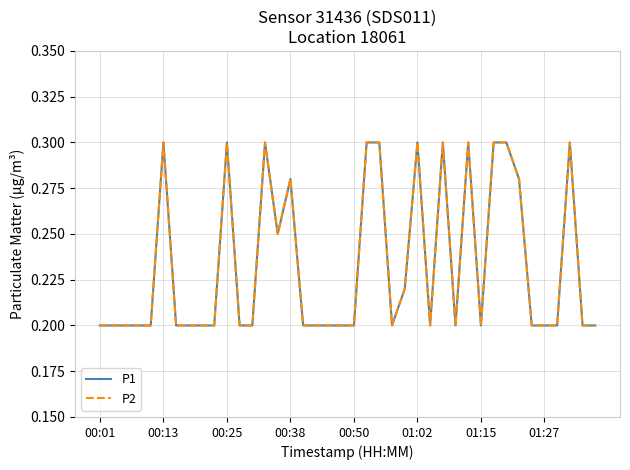

How many lines are shown in the chart?

2